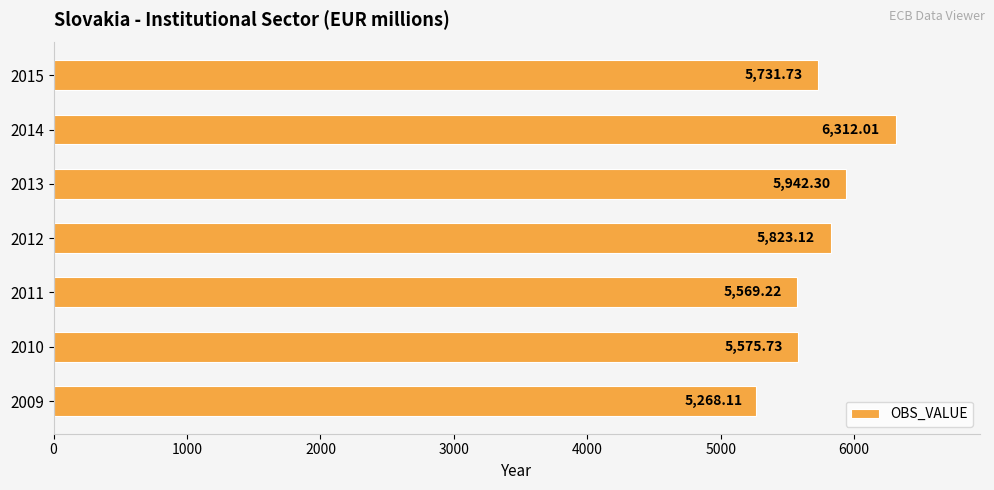

What is the difference between the maximum and minimum values?

1043.9